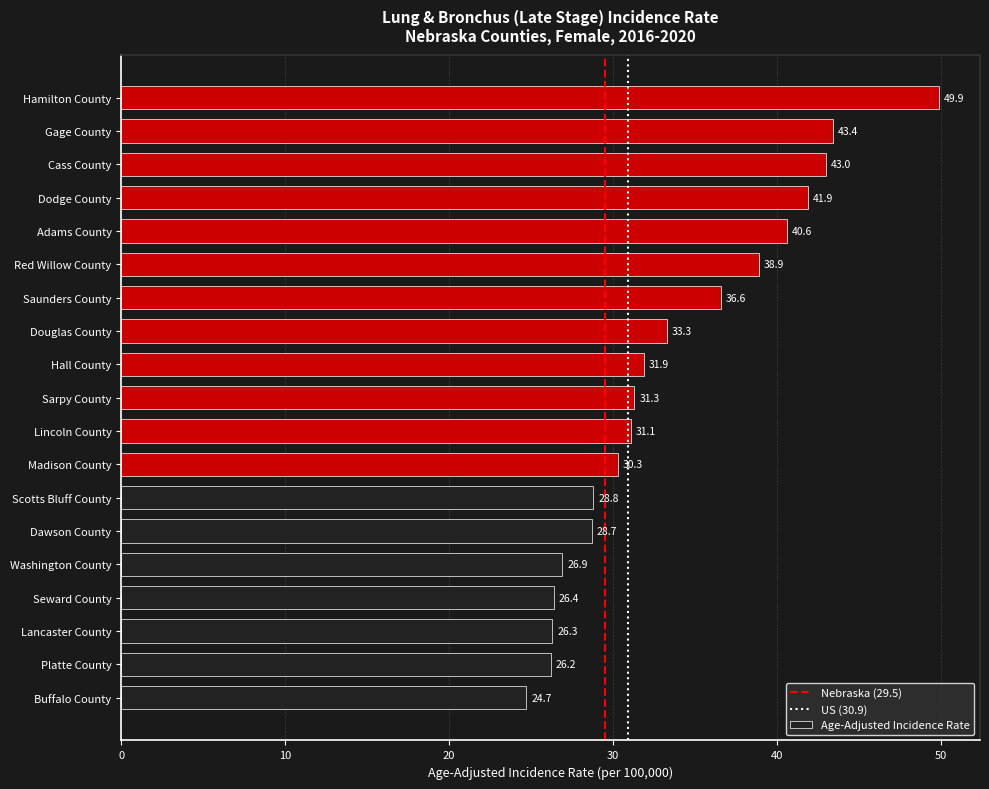

Read the value at Adams County.

40.6